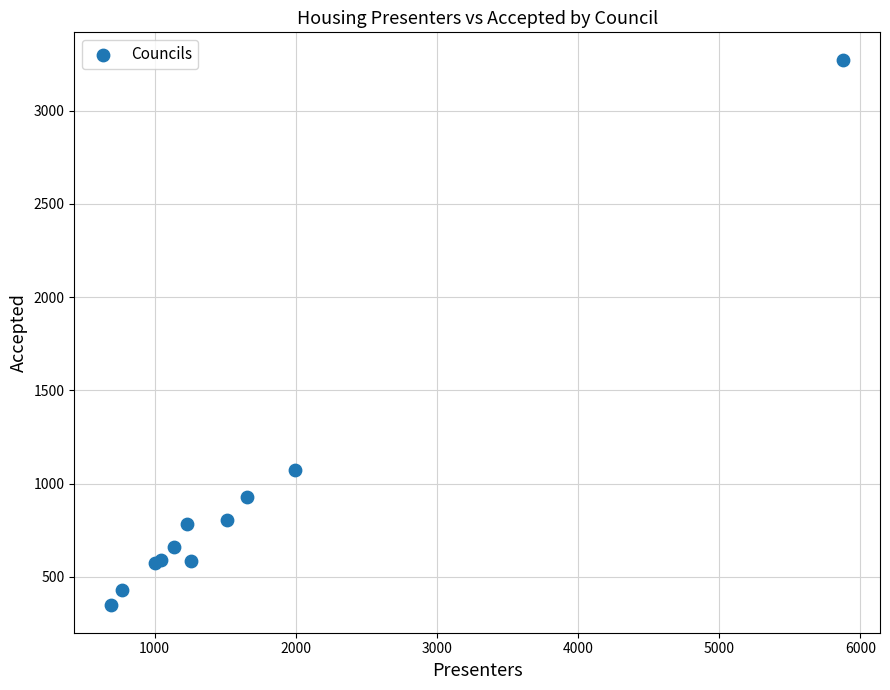

What Y value in the scatter plot is closest to 1810?

1071